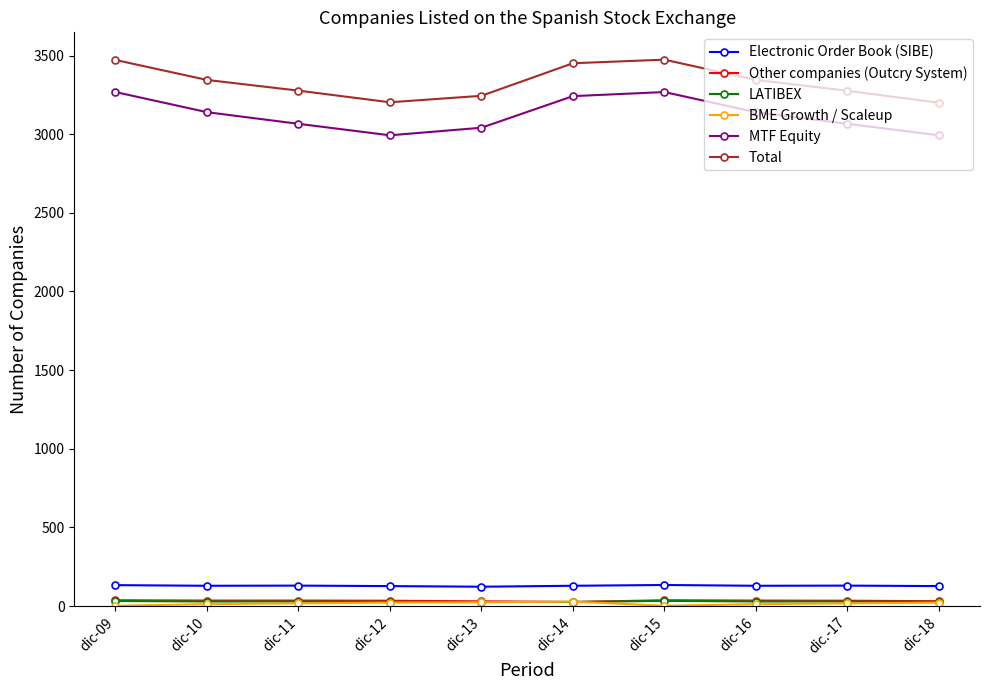

At how many categories does at least one series exceed 1472?

10